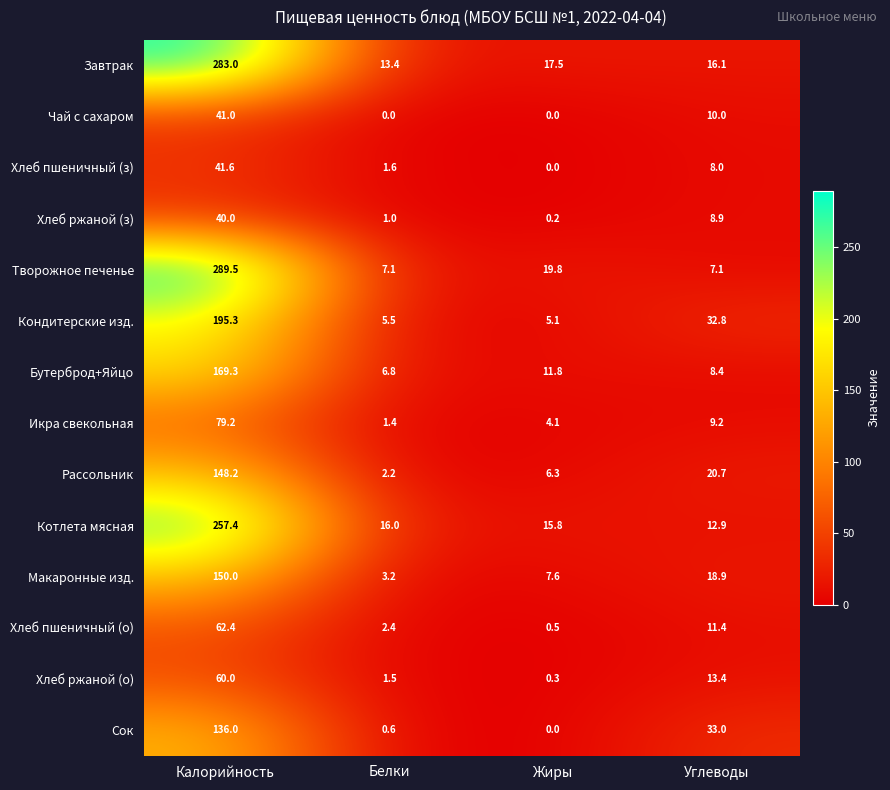

The value of Хлеб пшеничный (о) at Белки is 4.1. True or false?

False